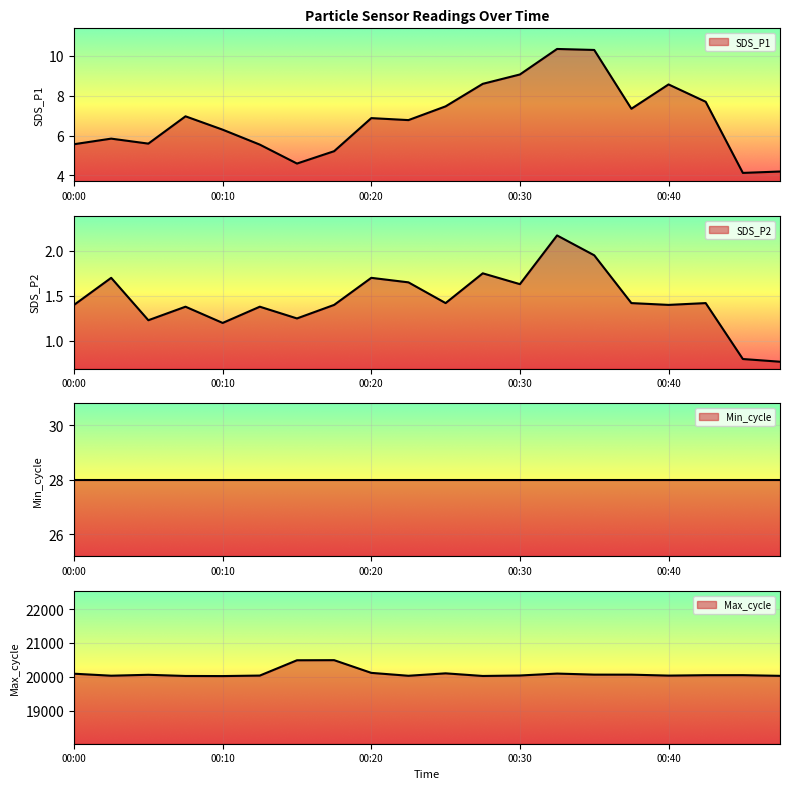

How many values in the SDS_P2 series are below 1?

2